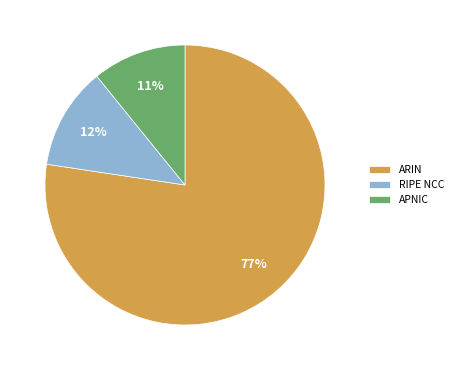

Combined, do RIPE NCC and APNIC account for over 50%?

No